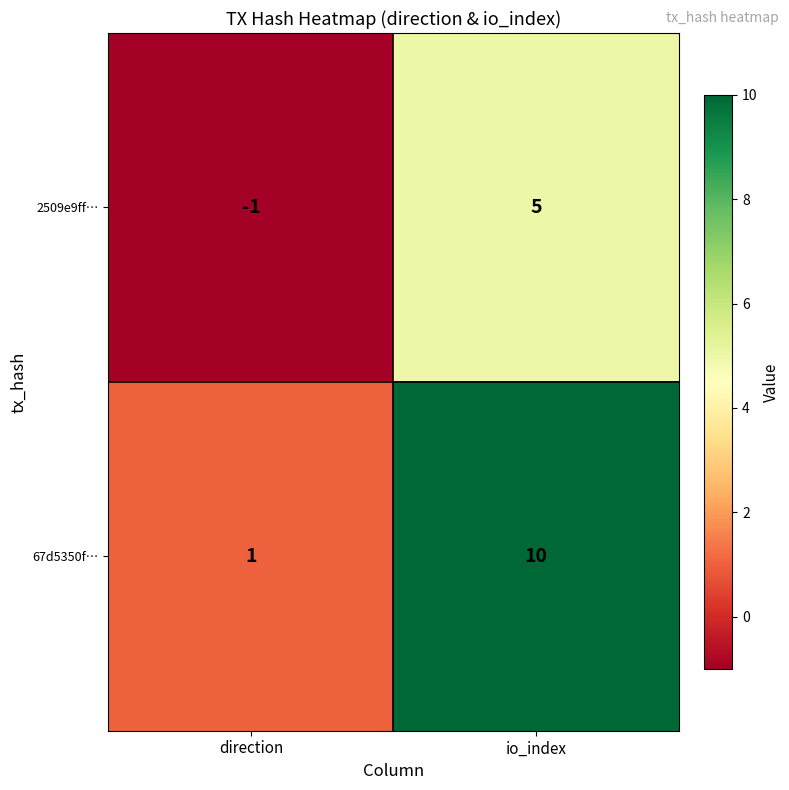

Which series has the largest range (max minus min)?

67d5350f…